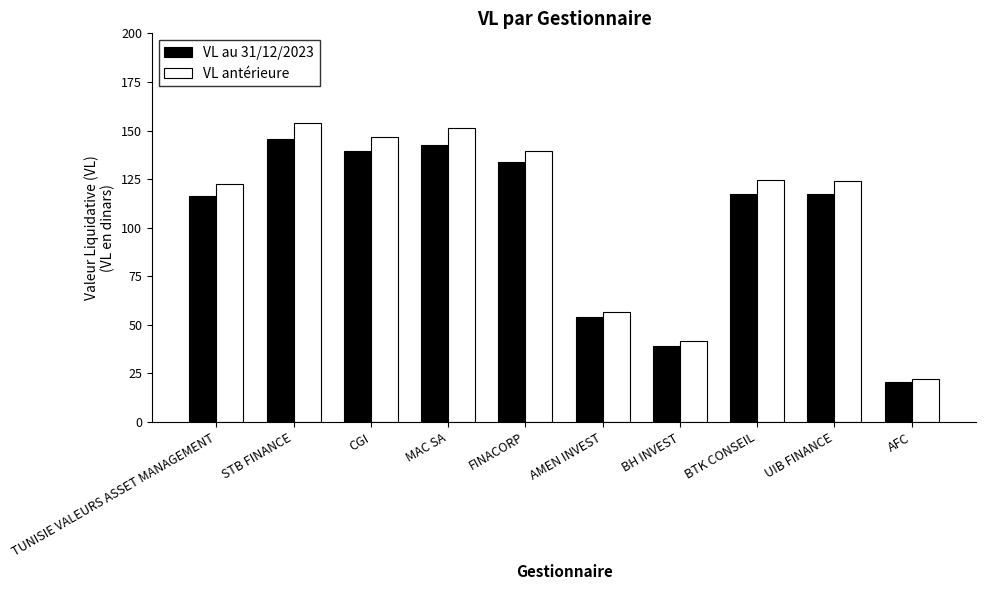

Are the bars grouped side by side (vs. stacked)?

Yes